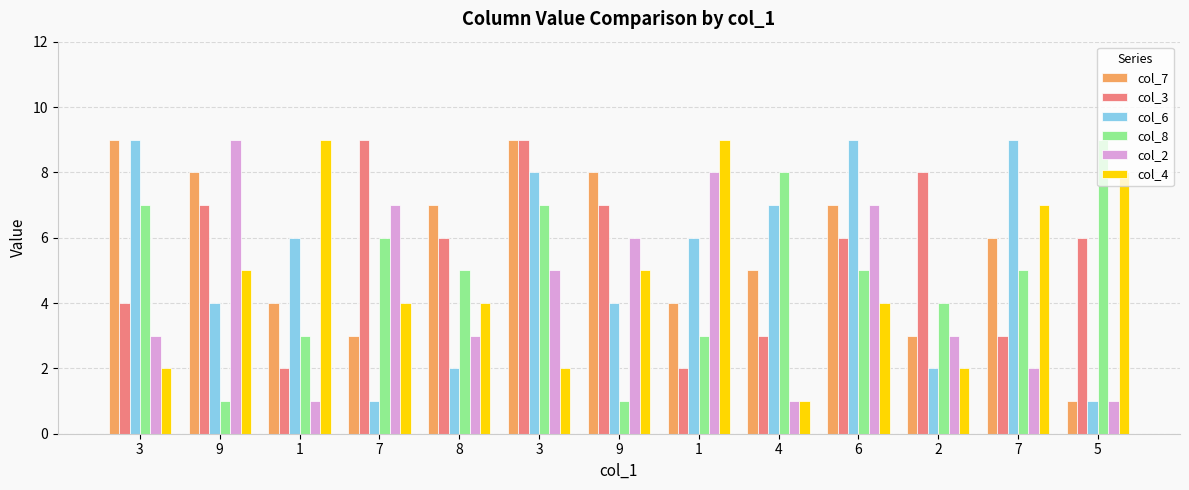

Which has a higher value, 9 or 1?

9